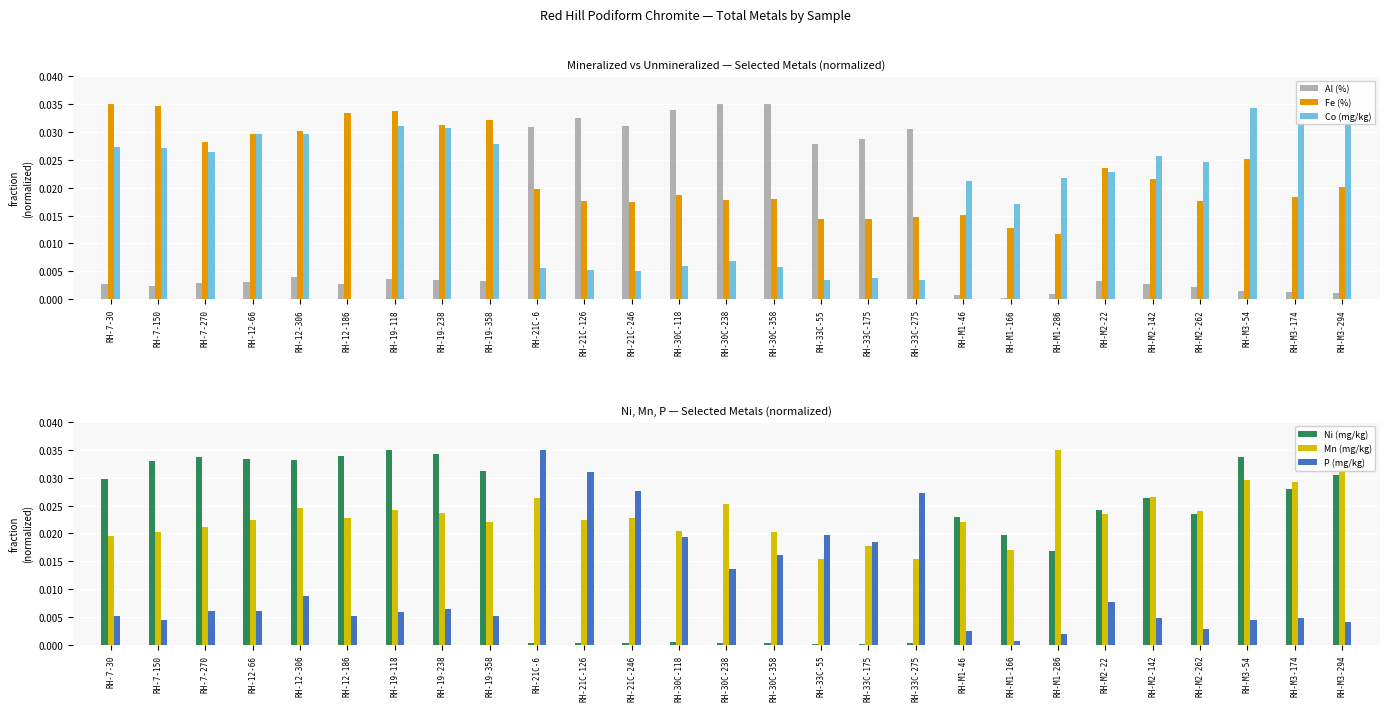

What is the label of the 7th bar from the right?

RH-M1-286